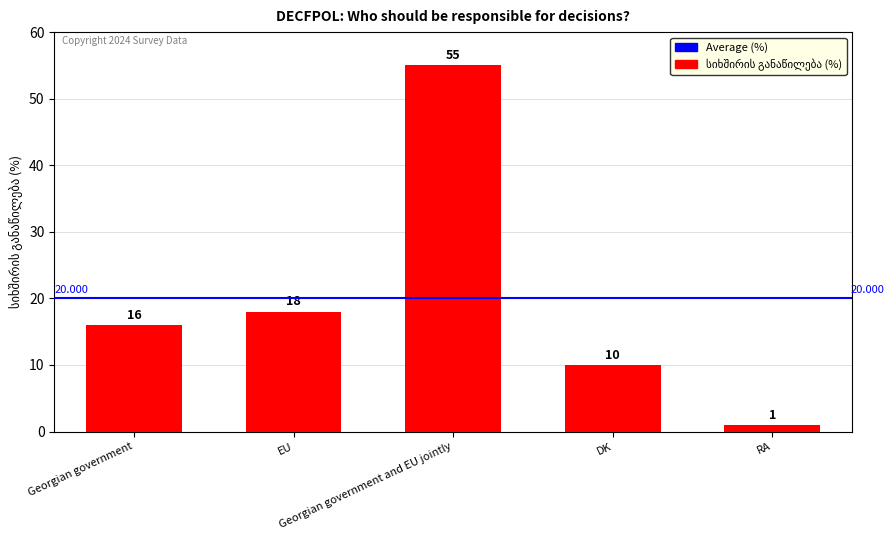

Count the number of data series in this chart.

1